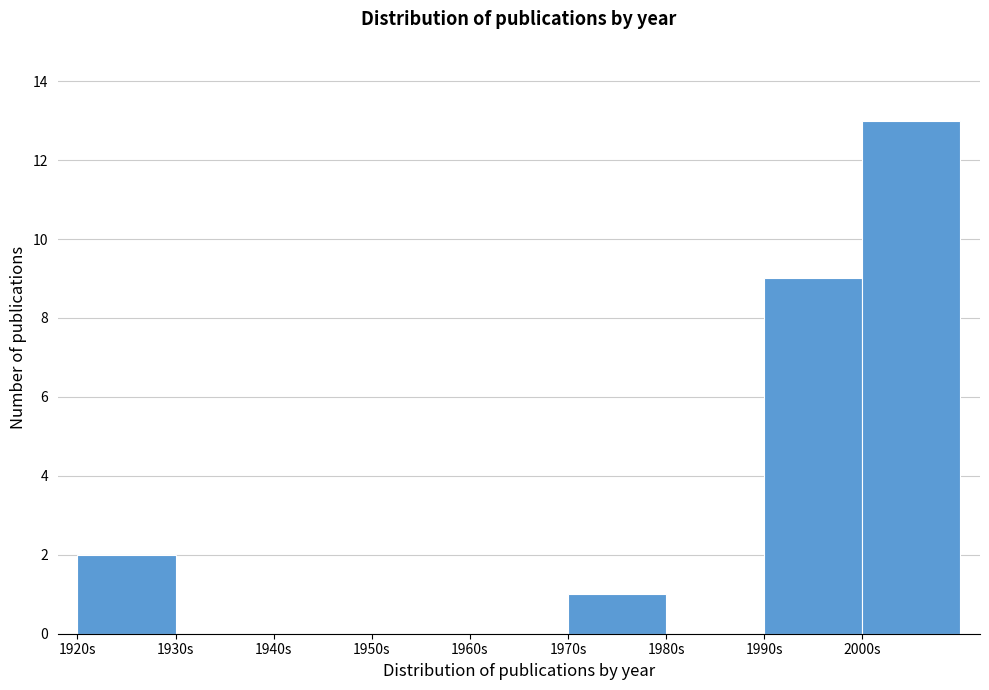

Over which range of the x-axis is the bar tallest?

2000 to 2010